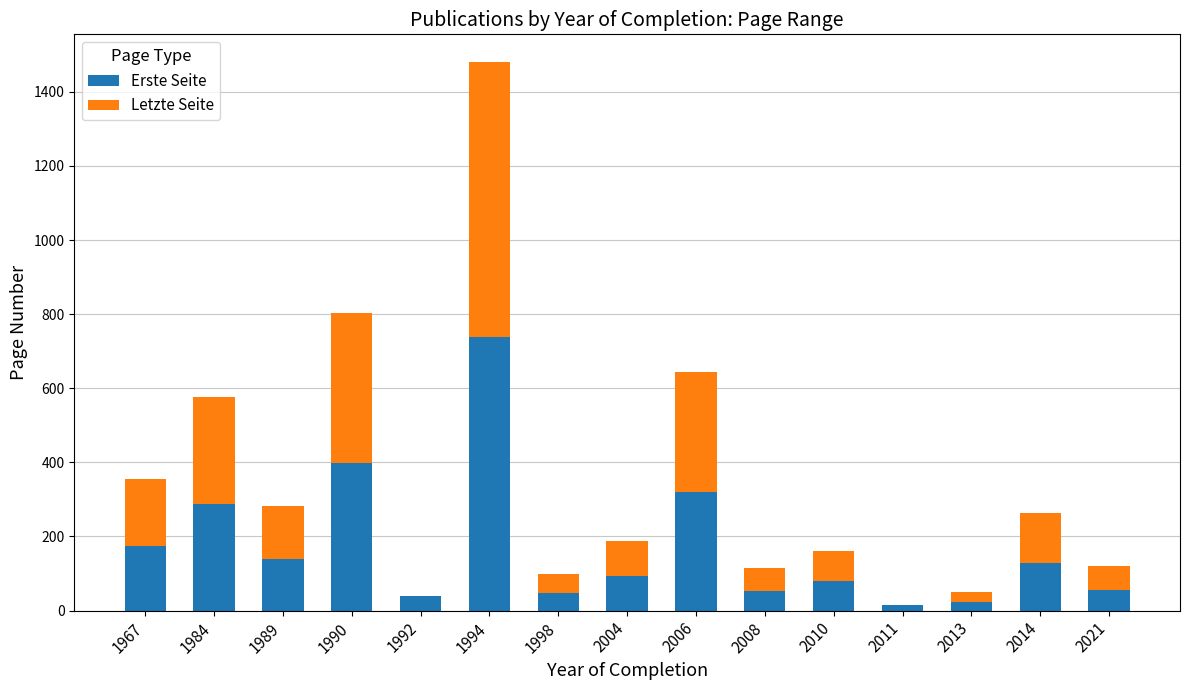

What is the maximum value for Erste Seite?

738